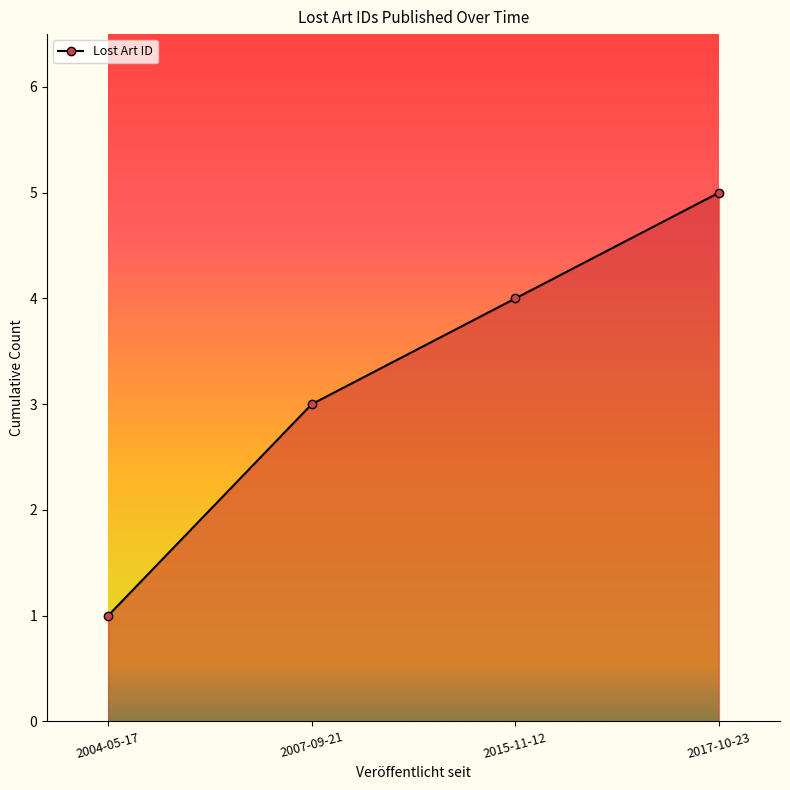

What is the value of the 3rd point from the left?

4